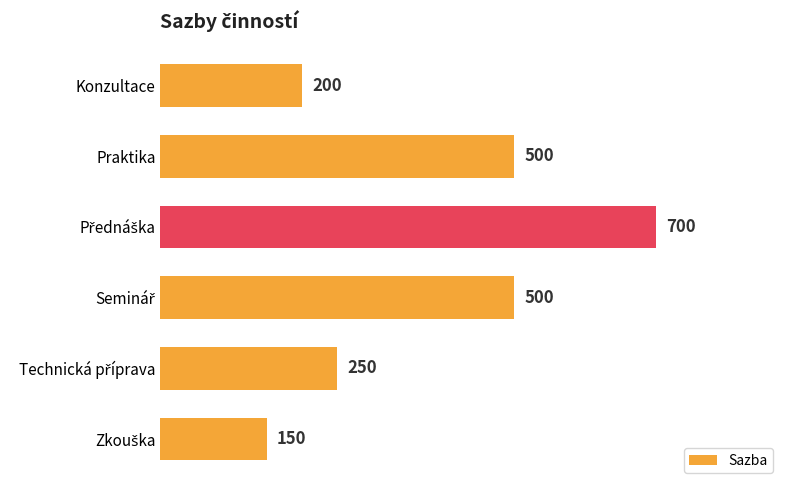

What is the change in value from Konzultace to Praktika?

+300